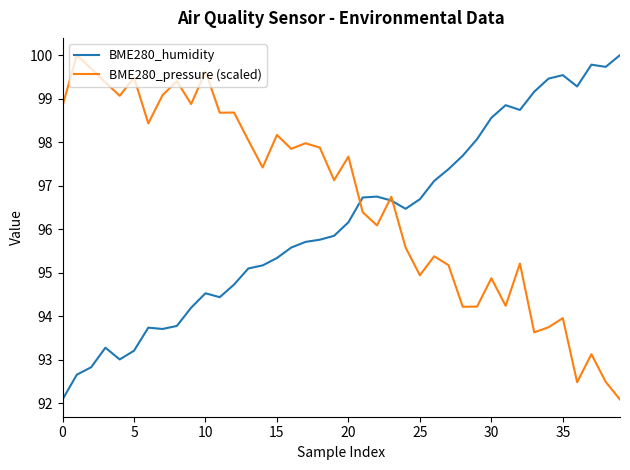

List the series in order of their overall mean, highest first.

BME280_pressure (scaled), BME280_humidity